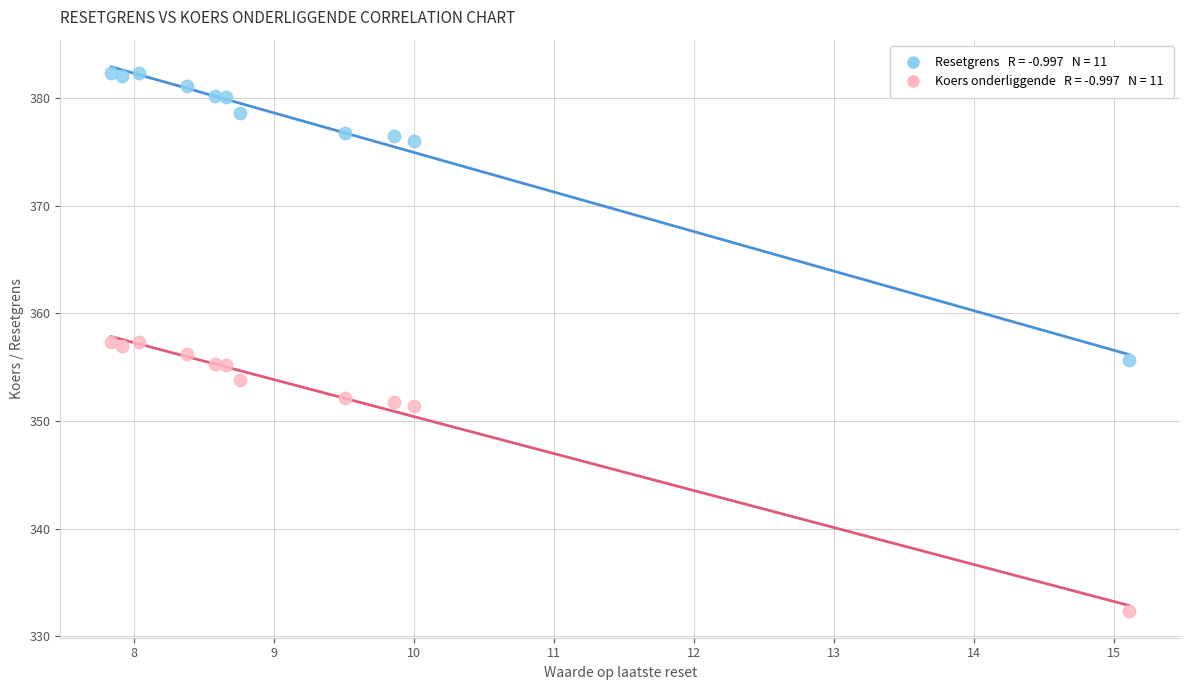

Across all data points, what is the range of X values (max minus min)?

7.3